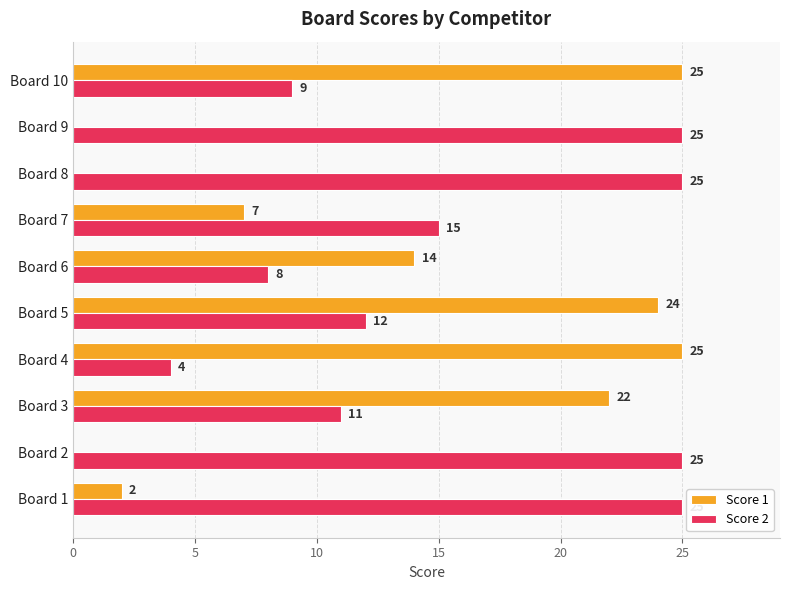

What is the maximum value shown in the chart?

25